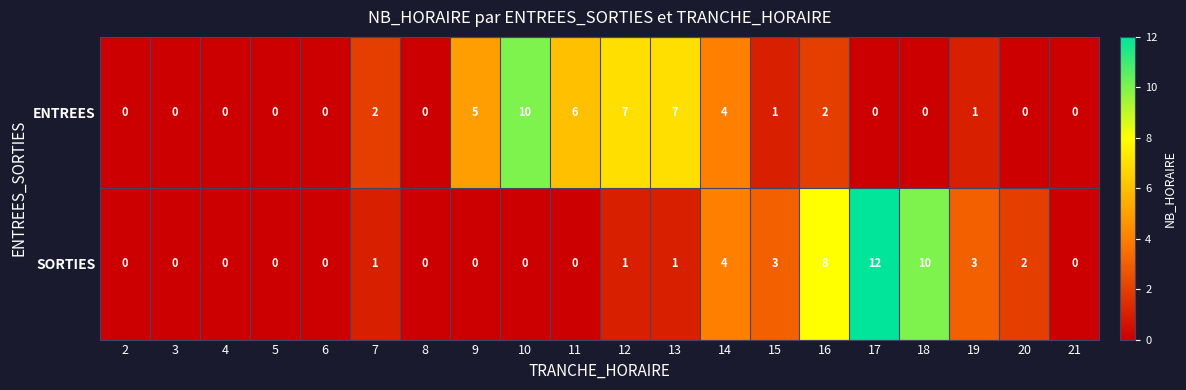

How many ENTREES values are between 0 and 5?

16